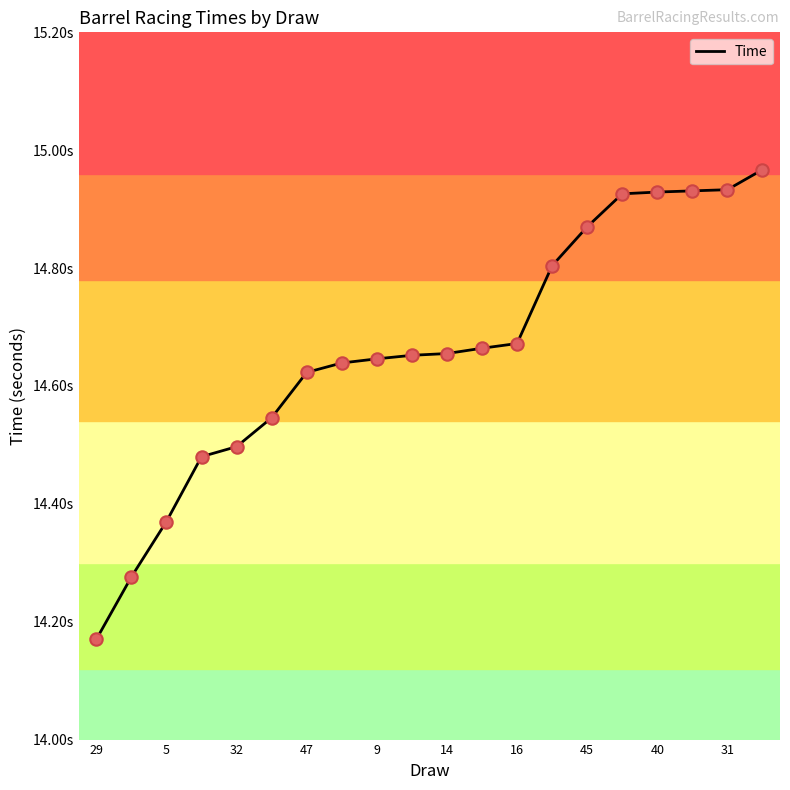

Is this an area chart (filled region under the line)?

No